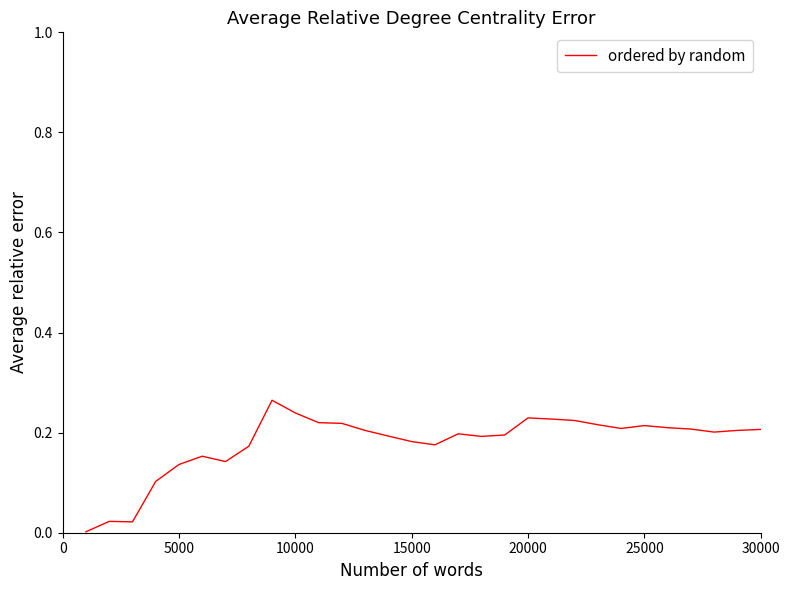

Is this an area chart (filled region under the line)?

No